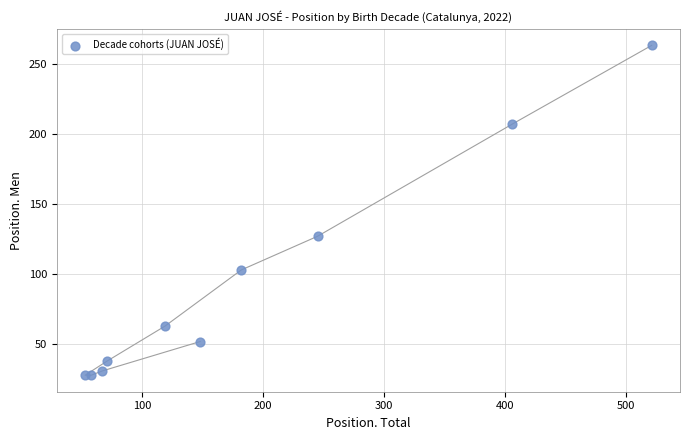

What Y value in the scatter plot is closest to 145?

127